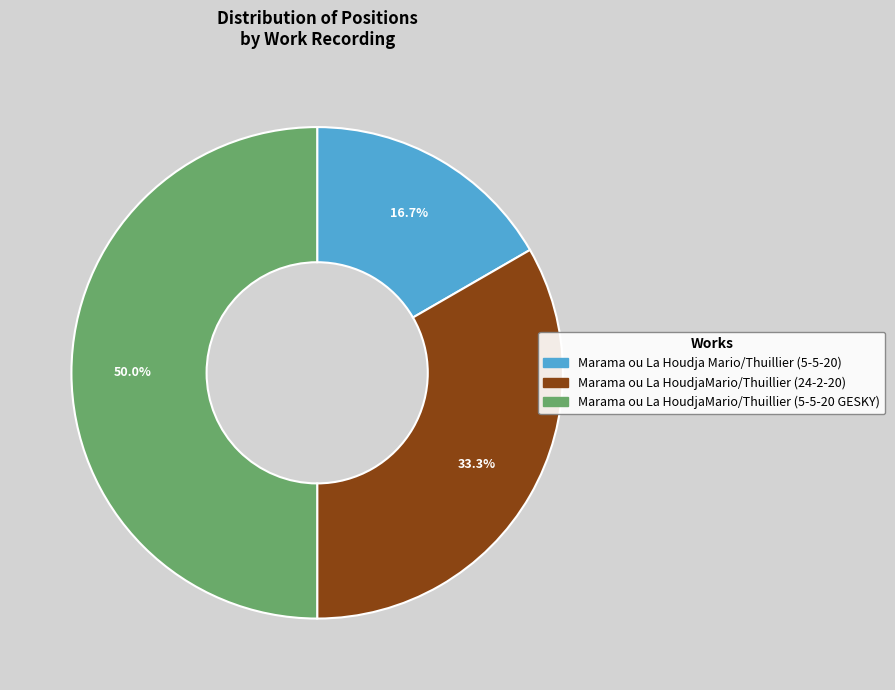

Which slice is the largest?

Marama ou La HoudjaMario/Thuillier (5-5-20 GESKY)